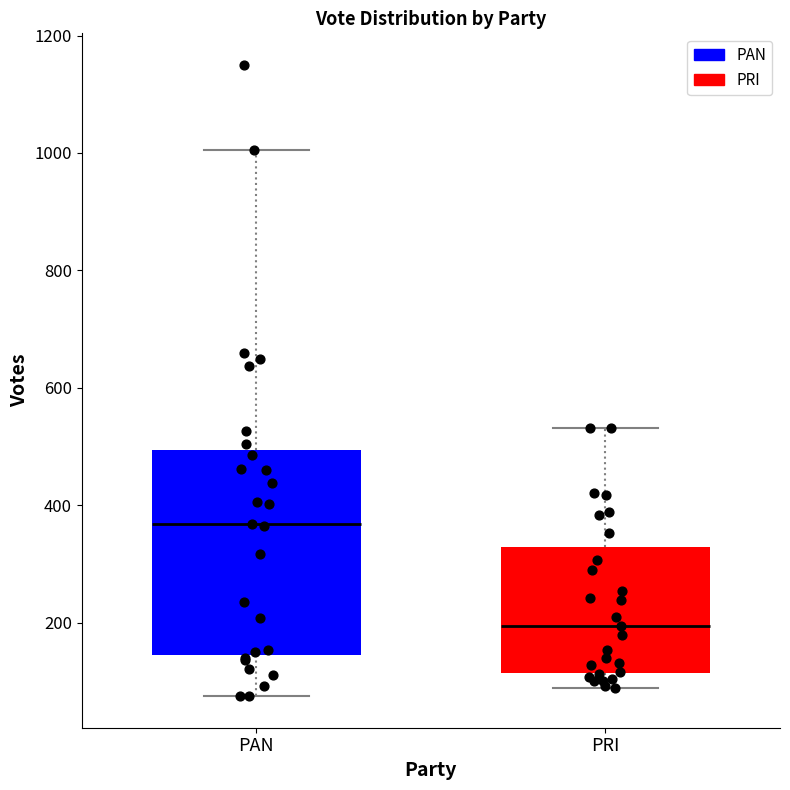

Which box has the highest median line?

PAN